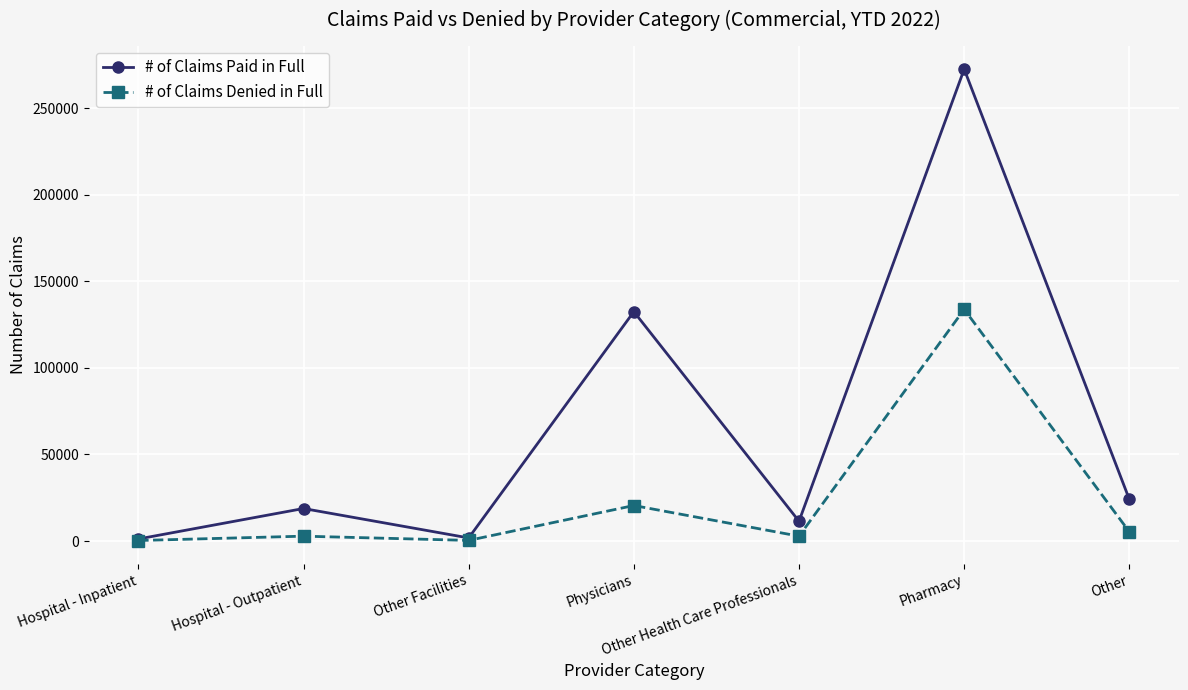

What is the label of the 5th point from the right?

Other Facilities